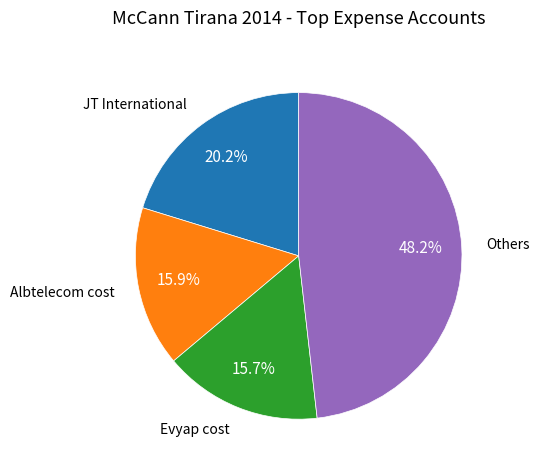

Does any single category account for the majority?

No